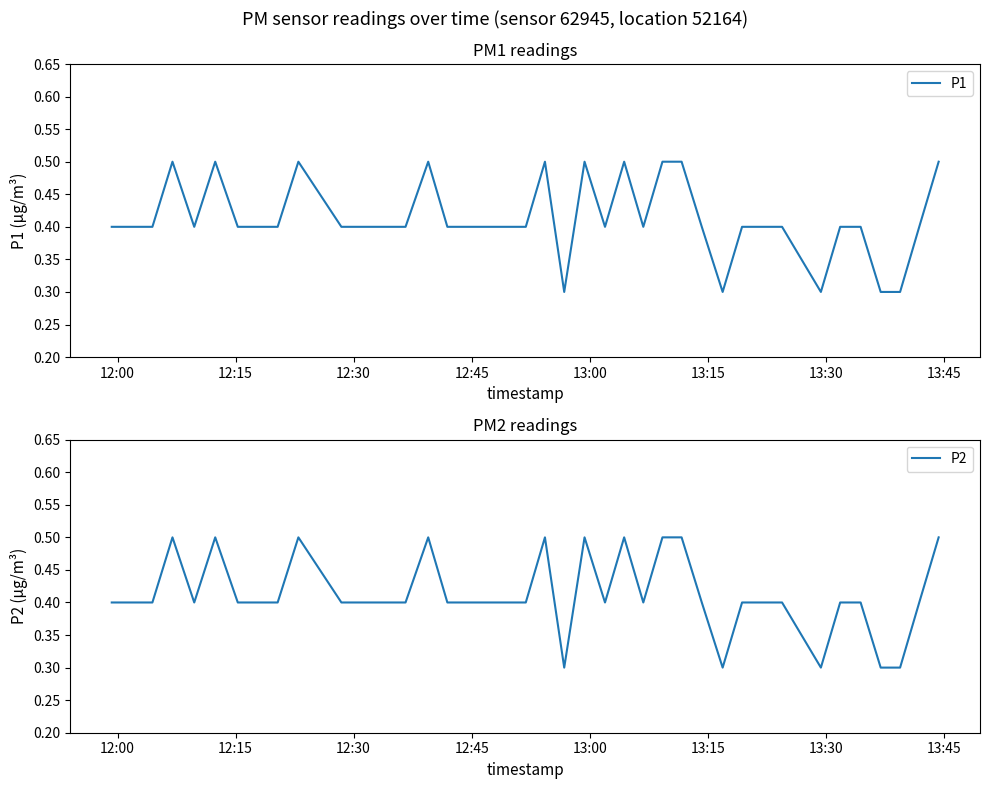

What is the lowest value of the P2 series?

0.3